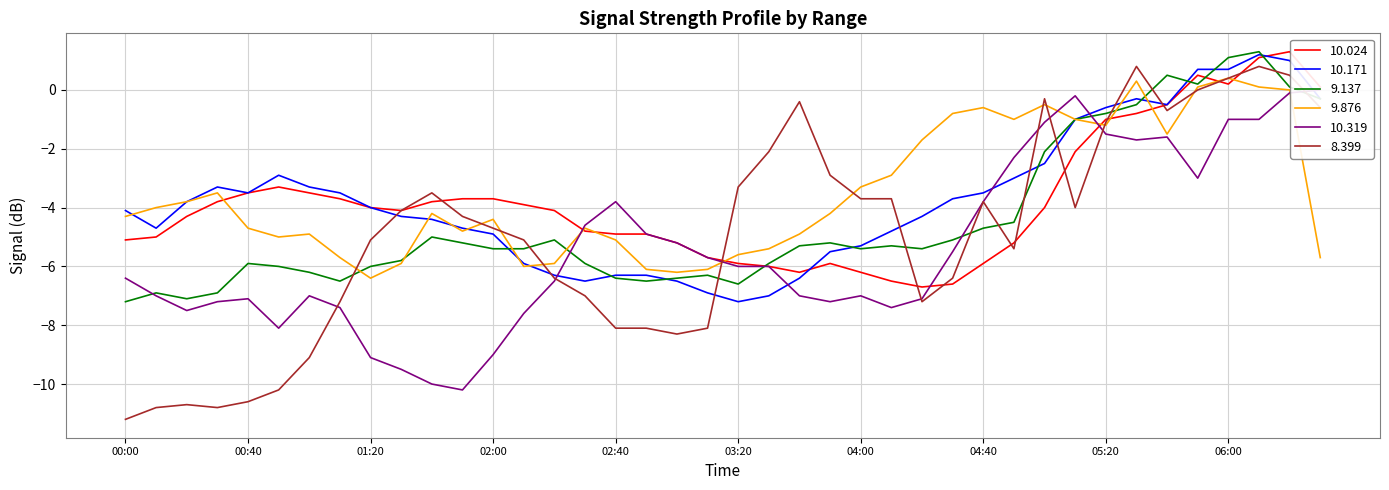

What is the difference between the maximum and minimum values in the 9.137 series?

8.5